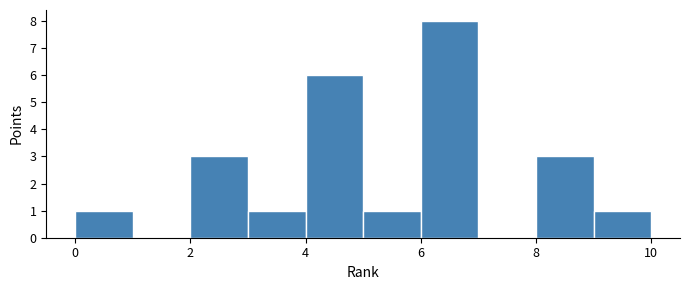

Reading left to right, transcribe this chart: for each bar, give the range it covers on the x-axis and its height. The values are not printed on the chart, so give them approximately, as read against the axis.

0 to 1: 1
1 to 2: 0
2 to 3: 3
3 to 4: 1
4 to 5: 6
5 to 6: 1
6 to 7: 8
7 to 8: 0
8 to 9: 3
9 to 10: 1